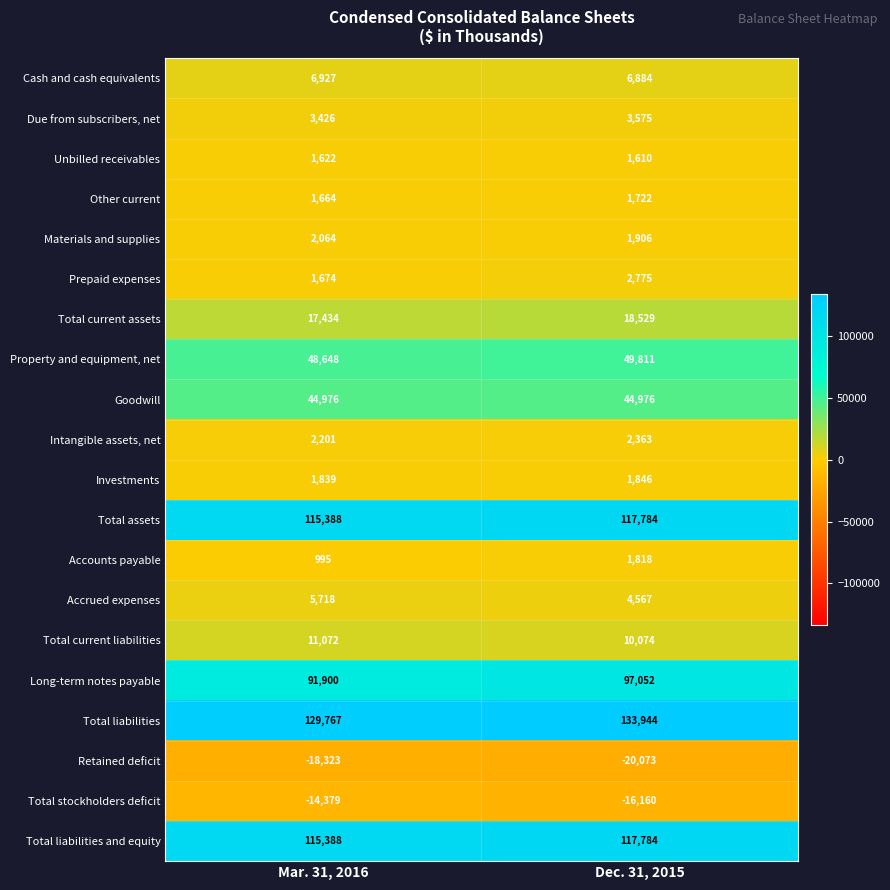

How many data points does each series have?

2